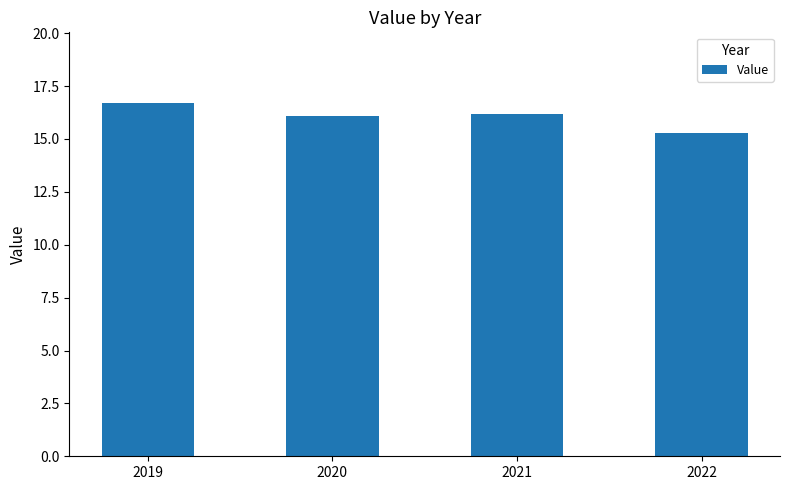

Which has a higher value, 2020 or 2019?

2019